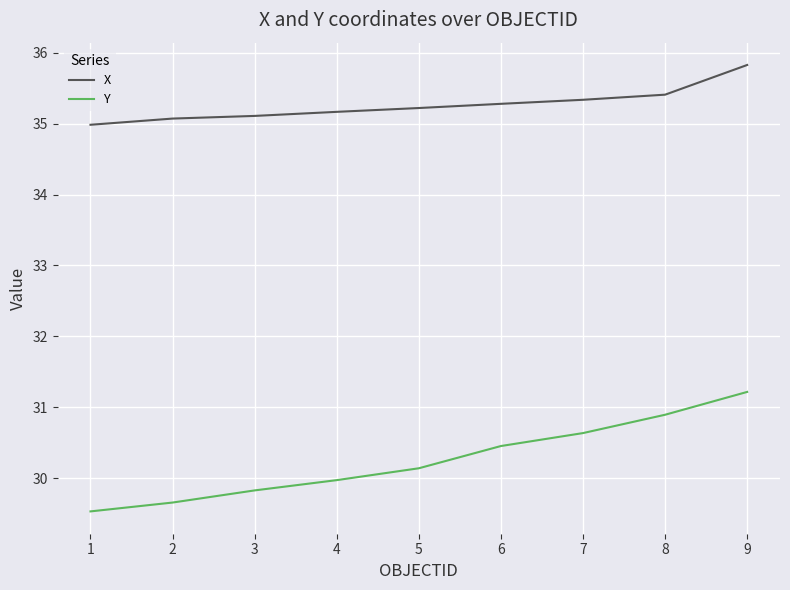

Read the Y value at 4.

30.0